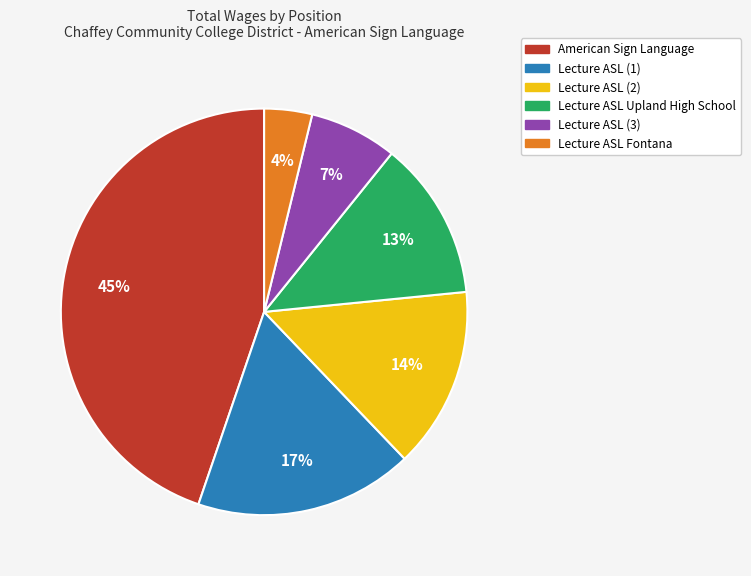

Is there a majority slice in this chart?

No